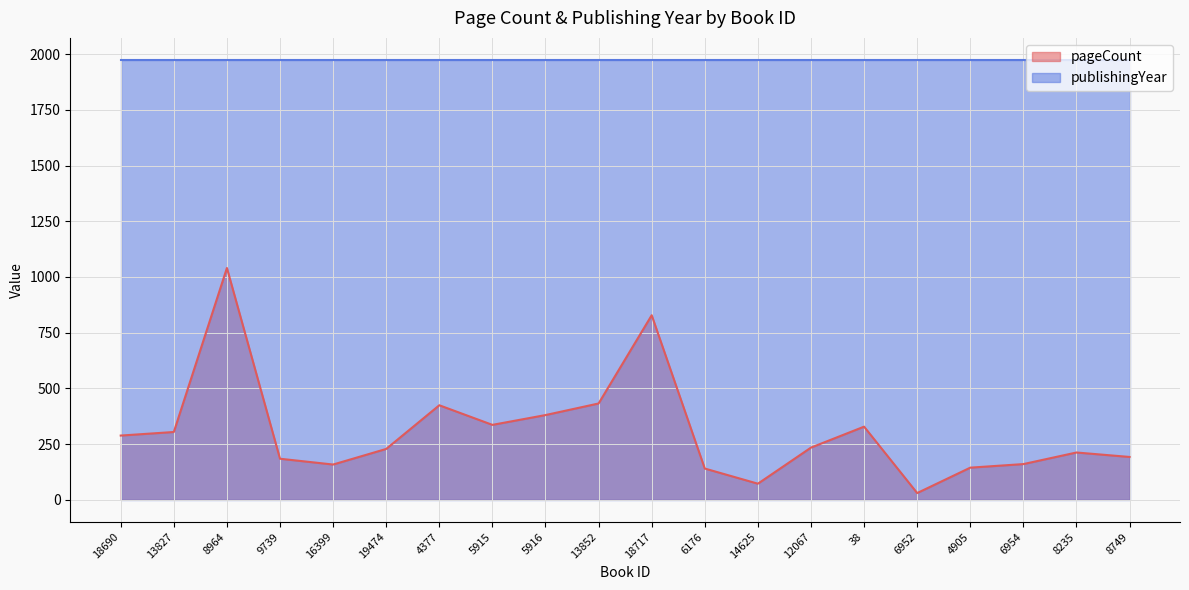

What is the ratio of the value at 5915 to the value at 18690?

1.2